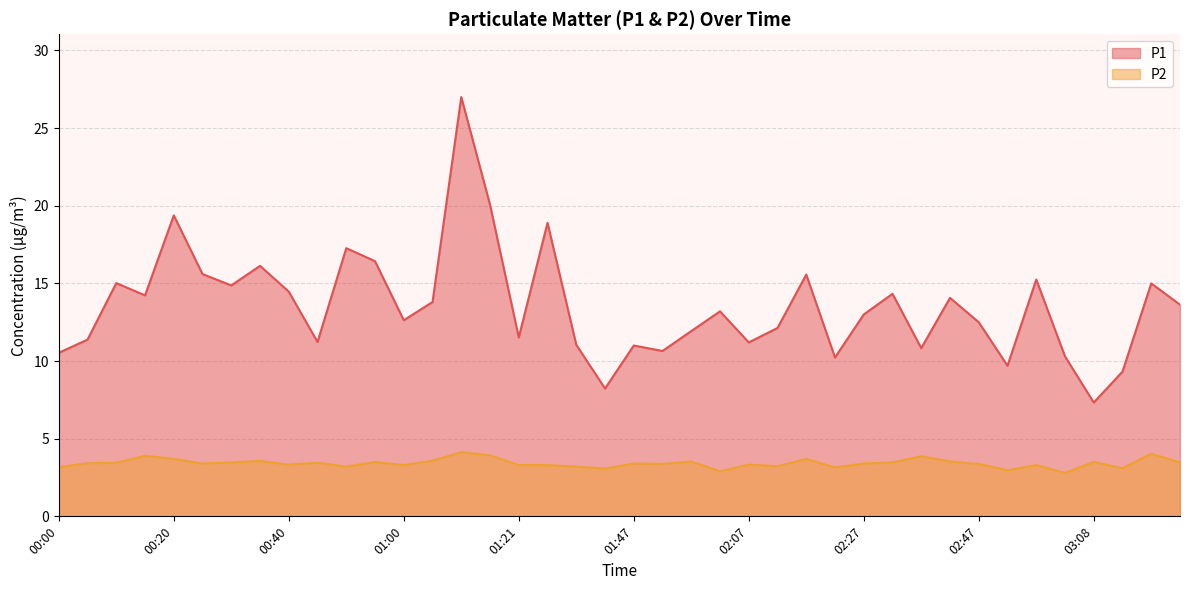

The value of P2 at 00:05 is 3.4. True or false?

True